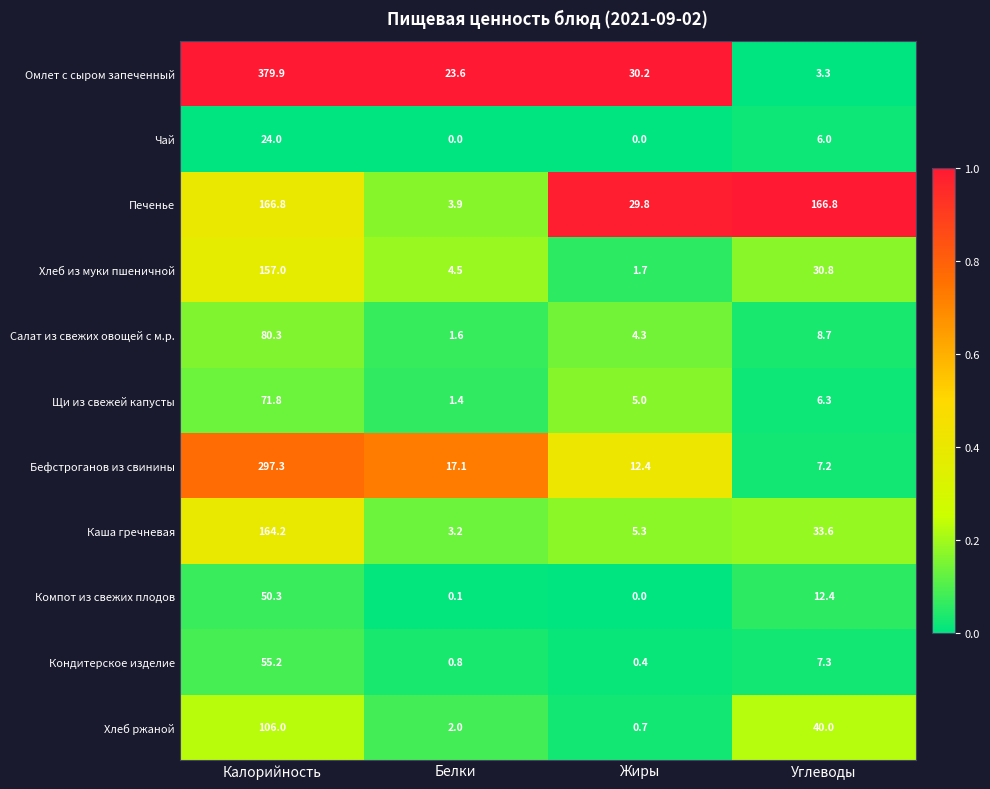

At which label does Печенье first exceed 166?

Калорийность